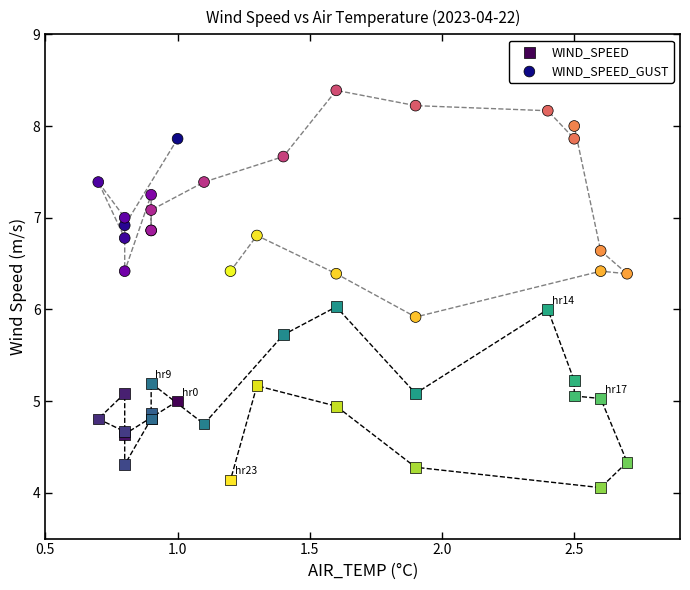

Which series has the largest Y range (max minus min)?

WIND_SPEED_GUST